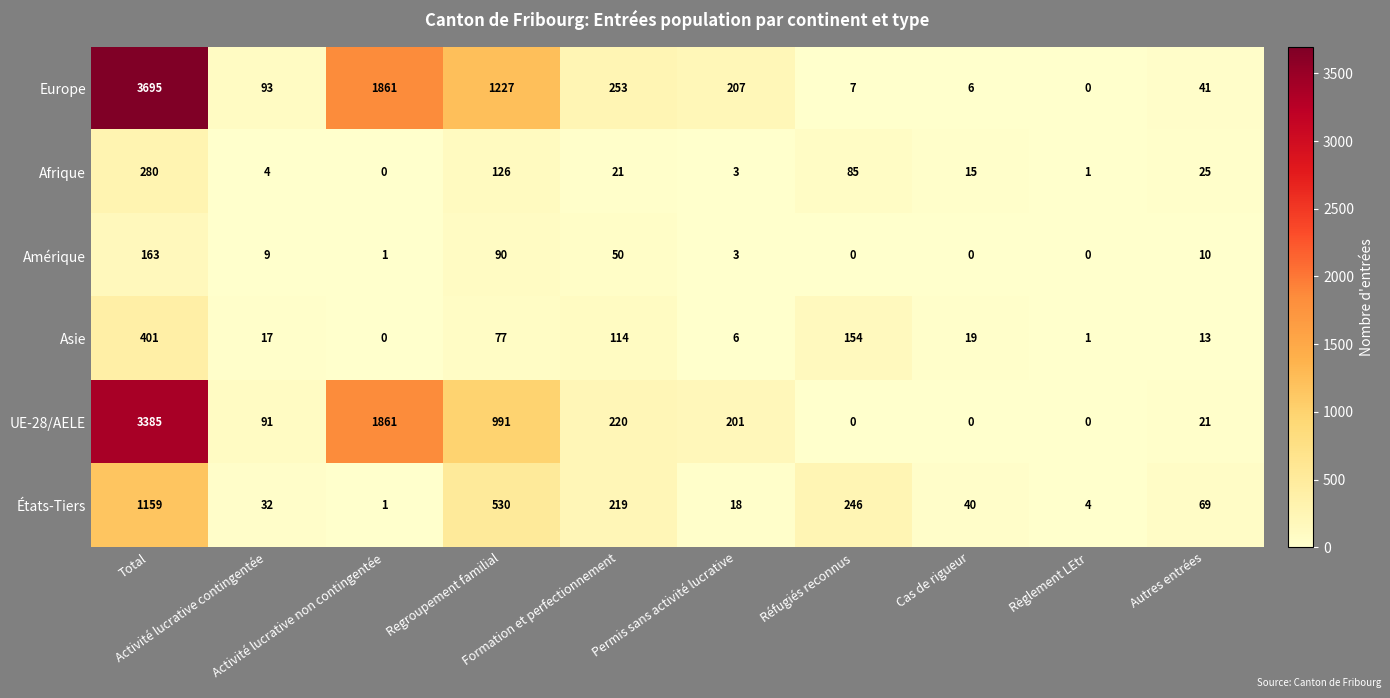

What is the highest value of the UE-28/AELE series?

3385